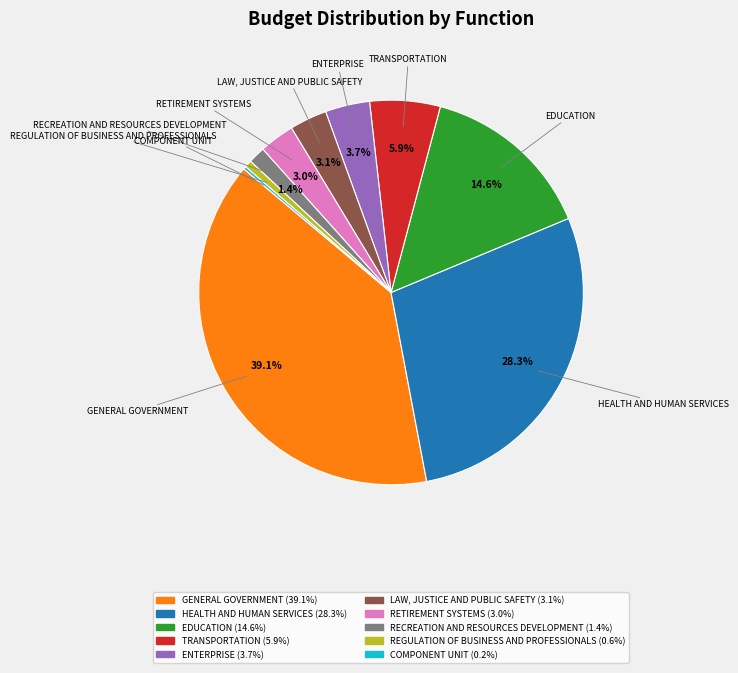

Does any single category account for the majority?

No